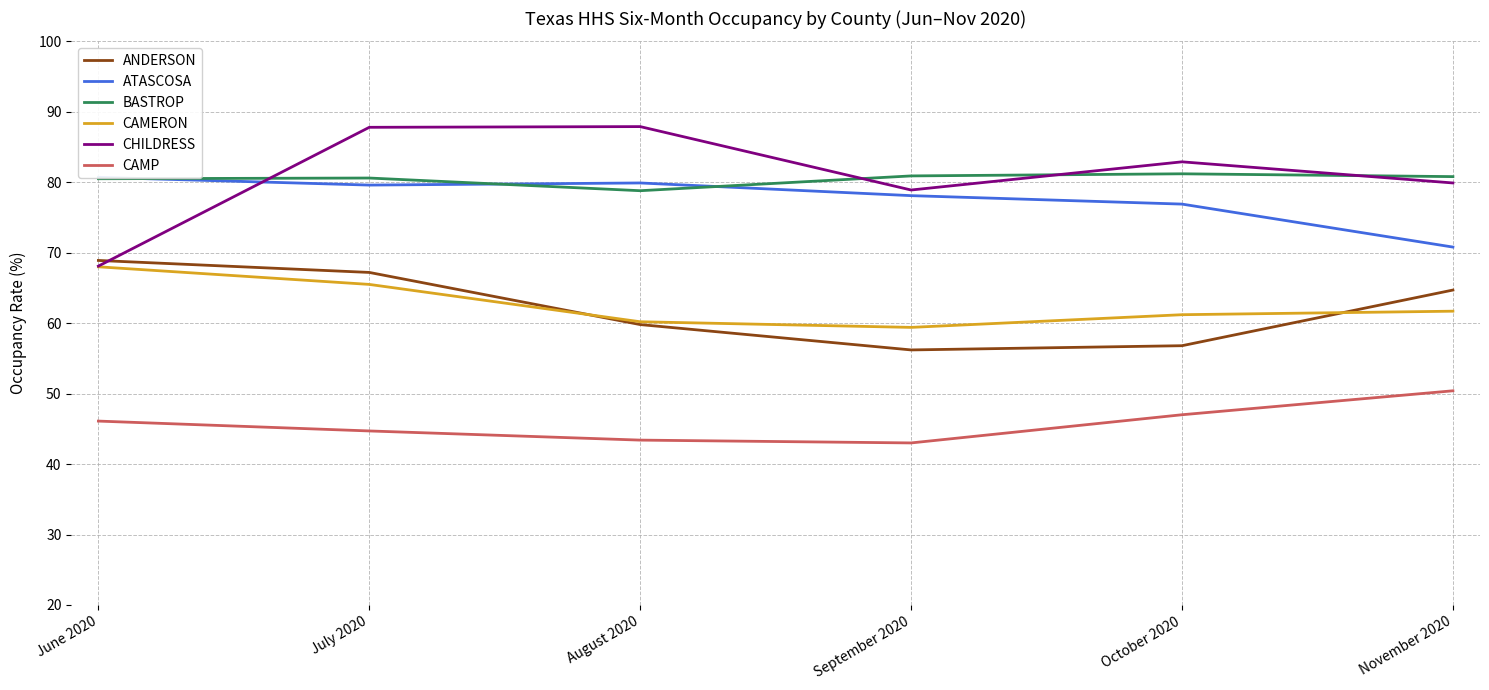

At which label does ANDERSON first exceed 64?

June 2020